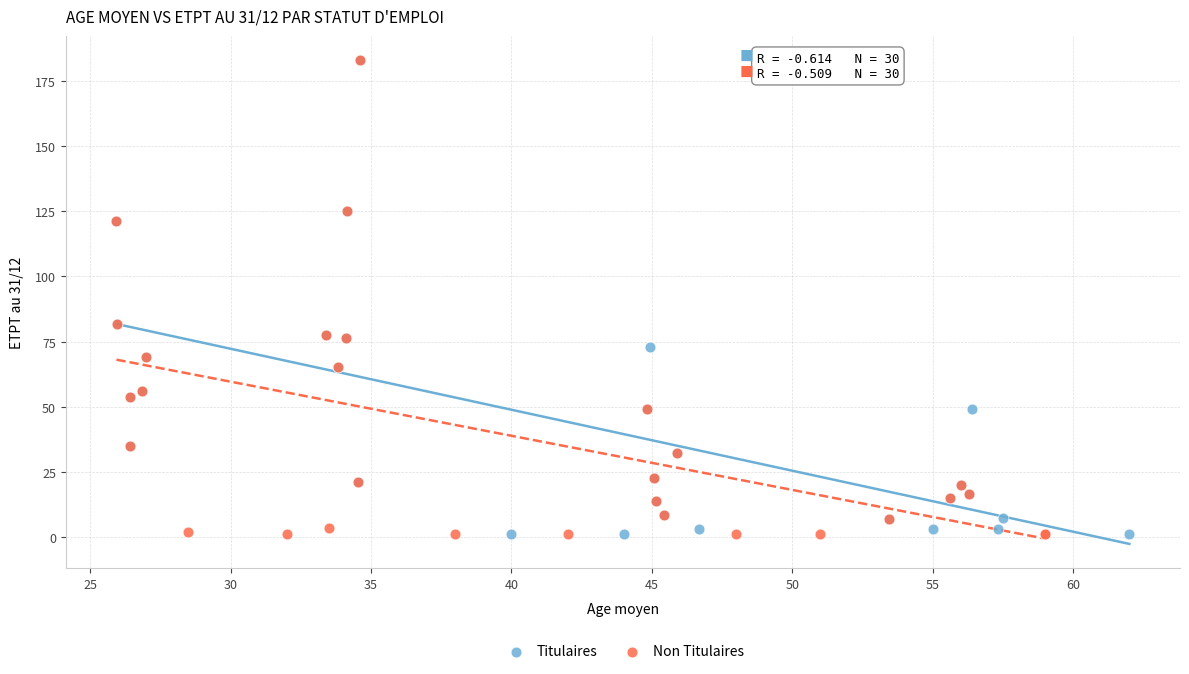

What are all the series names shown in the legend?

Titulaires, Non Titulaires